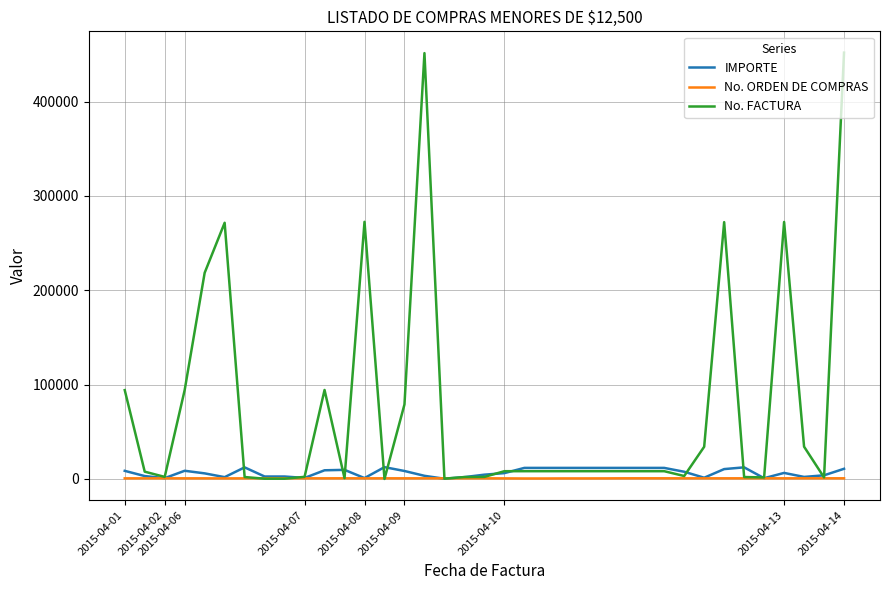

How many distinct data groups are displayed?

3